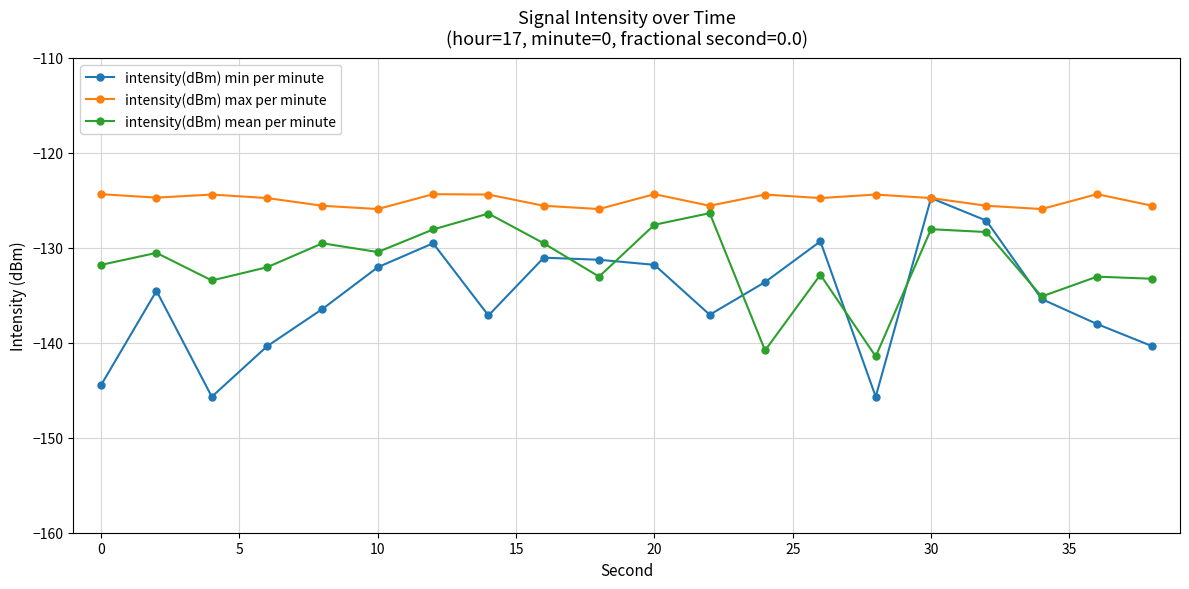

What is the difference between the second highest and second lowest values in the intensity(dBm) mean per minute series?

14.4